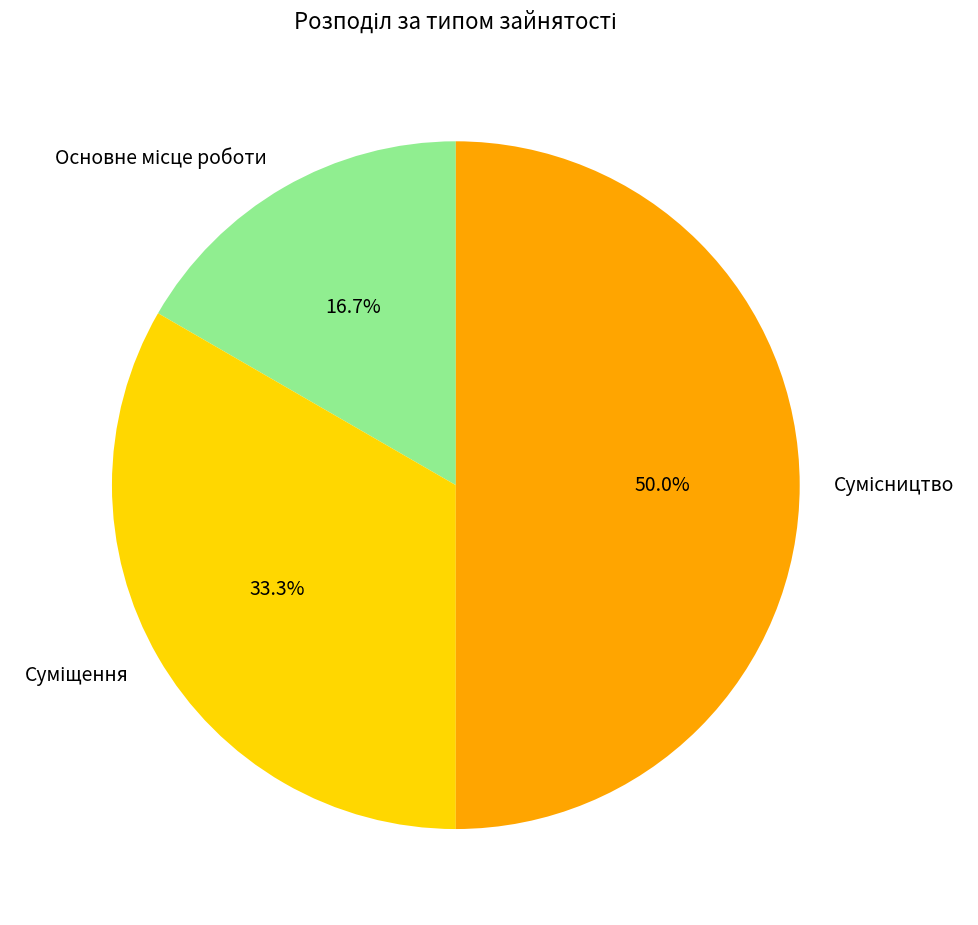

Count the number of slices in the pie.

3